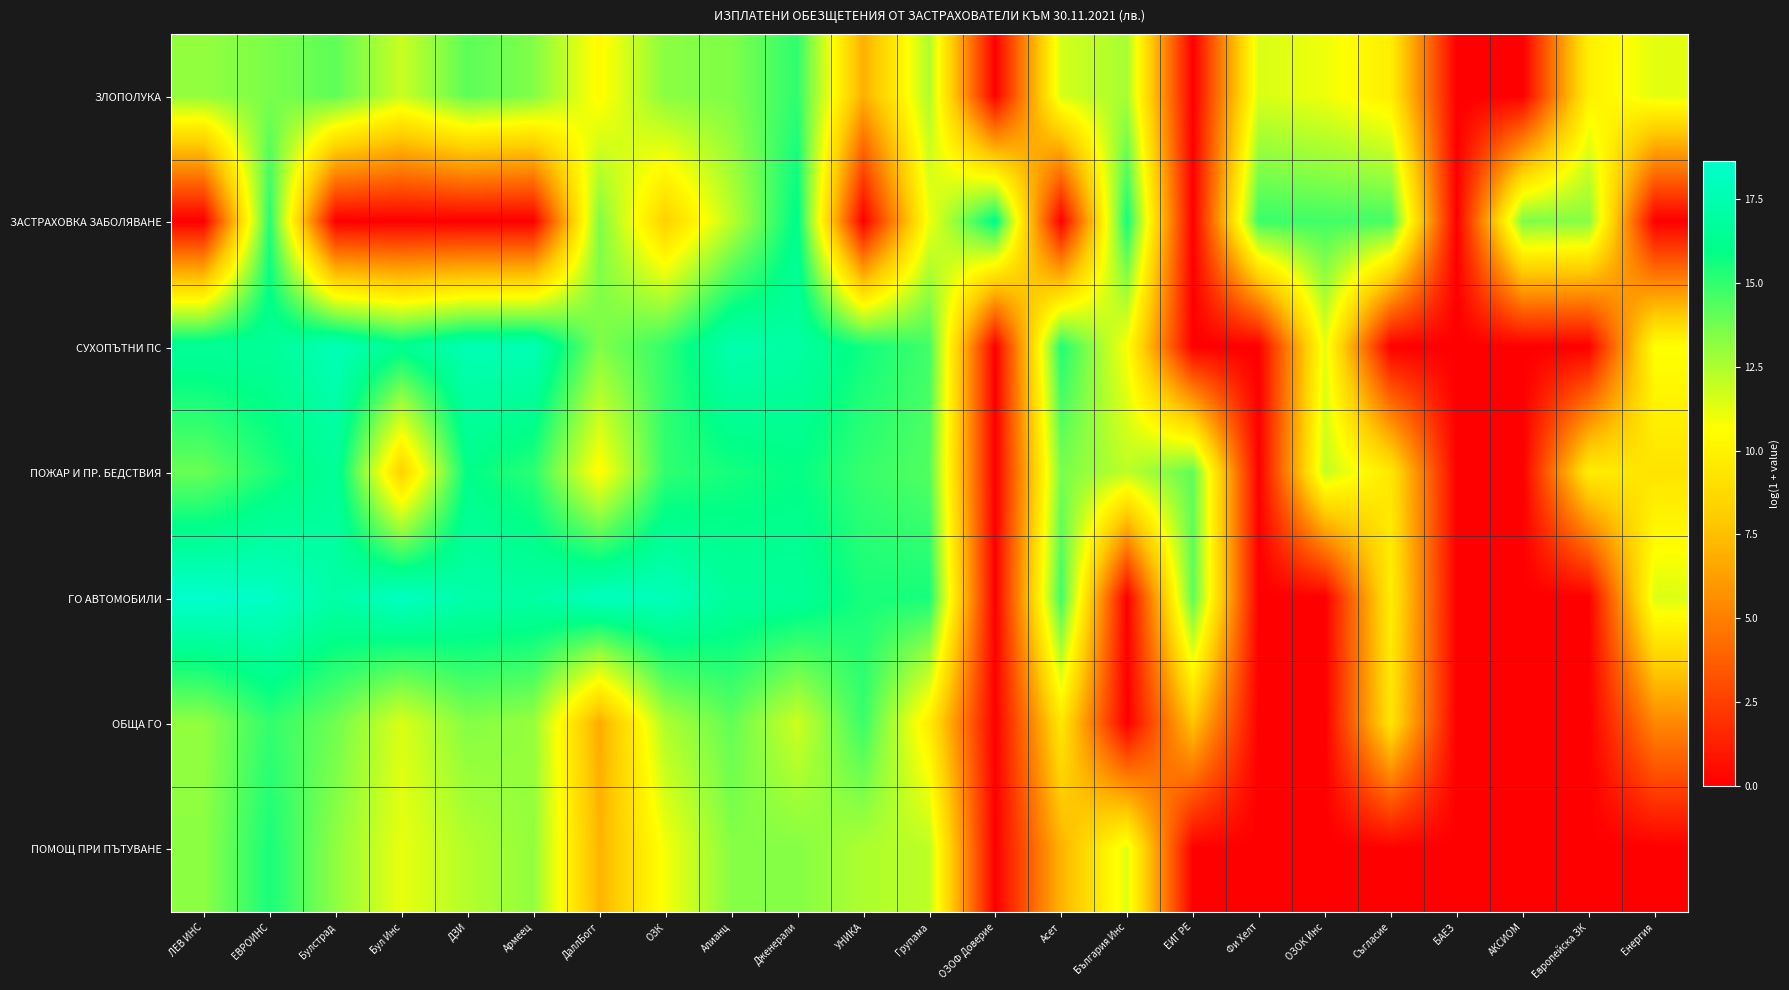

Between ДЗИ and България Инс, which is larger?

ДЗИ